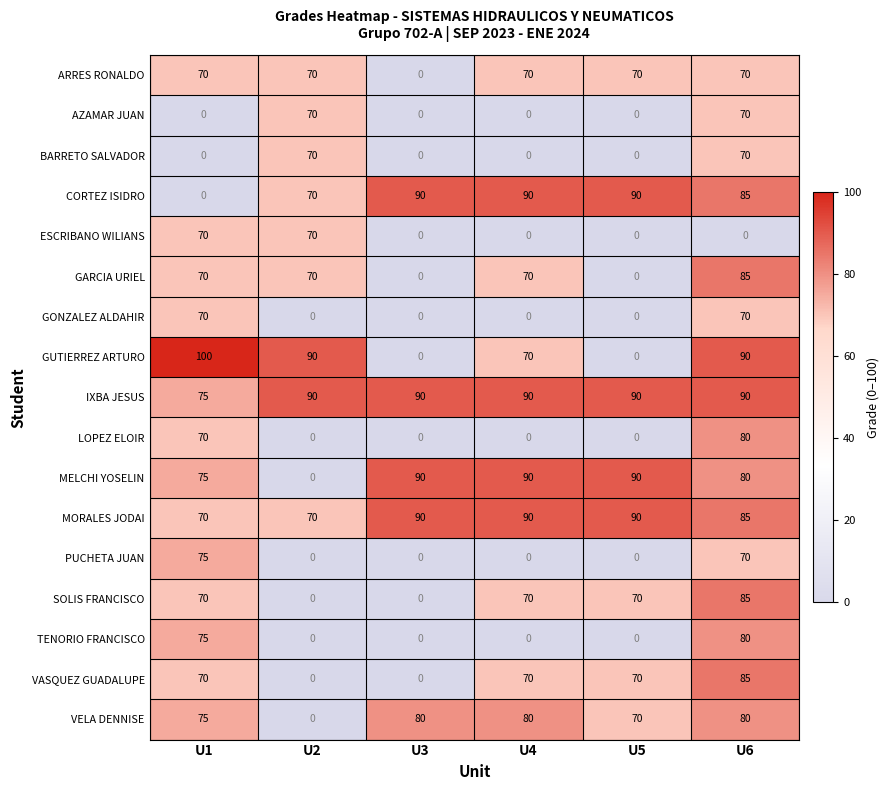

What is the maximum value shown in the chart?

100